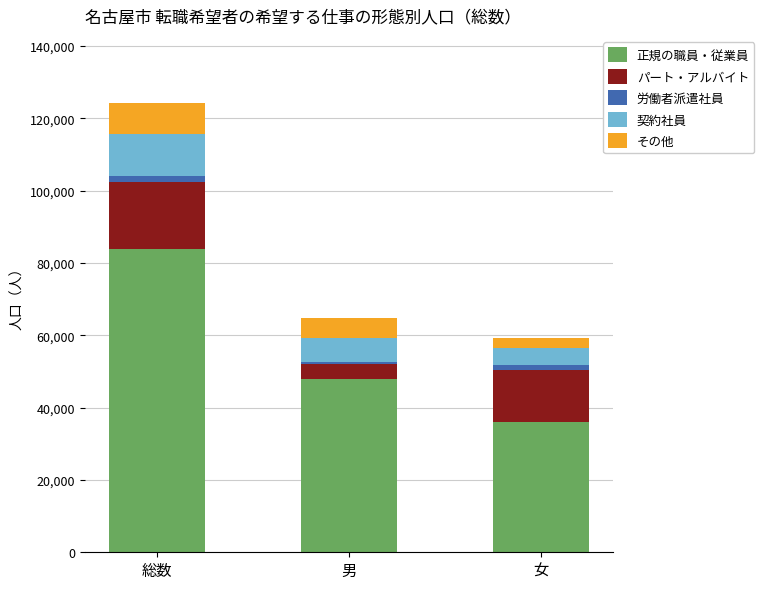

Reading left to right, what are the values for 正規の職員・従業員?

83900	48000	35900